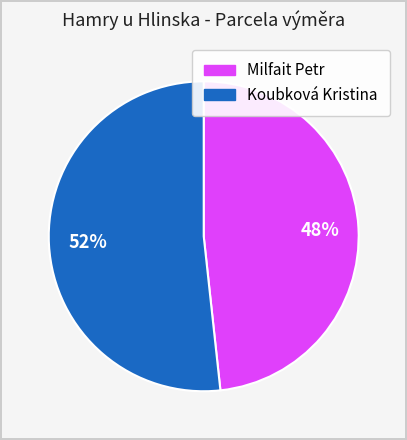

Does any single category account for the majority?

Yes